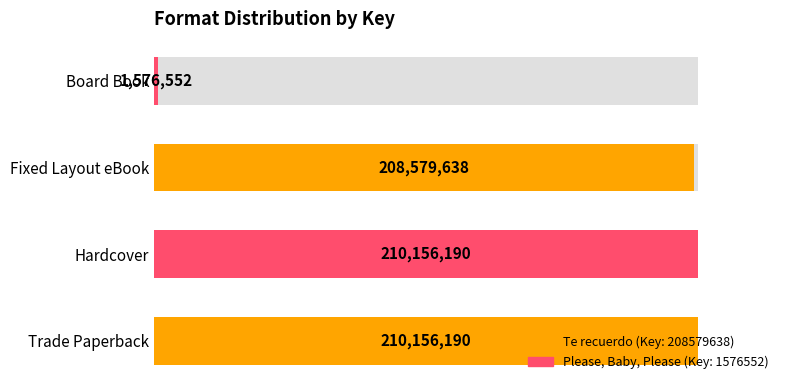

Reading right to left, extract all data points from this chart.

0.8	99.2	100.0	100.0